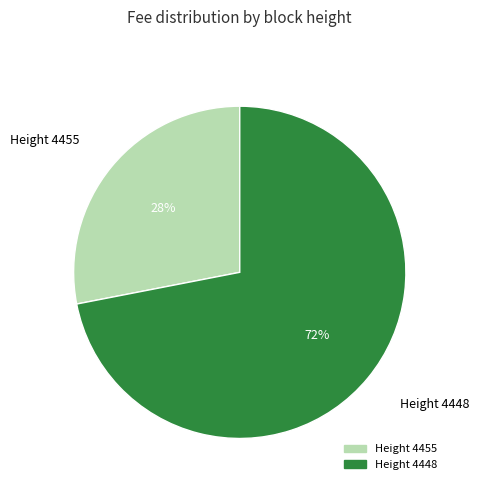

Is there any slice that represents more than half of the pie?

Yes